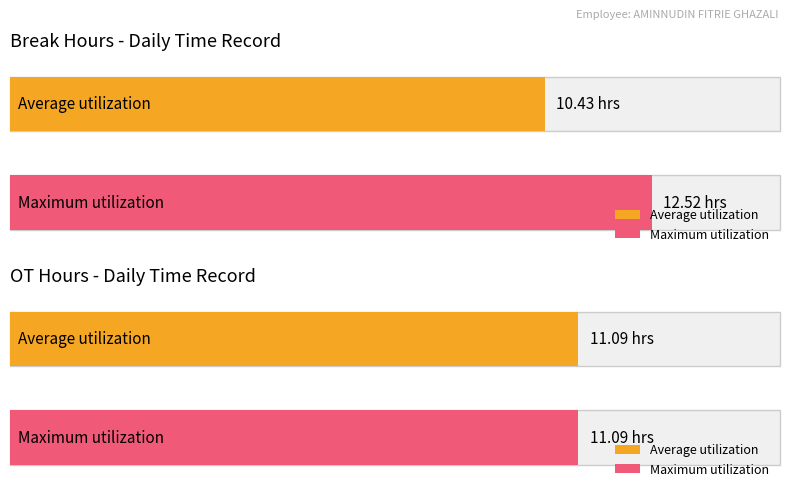

The Break Total series shows 21.4 at 8-Tue. True or false?

False